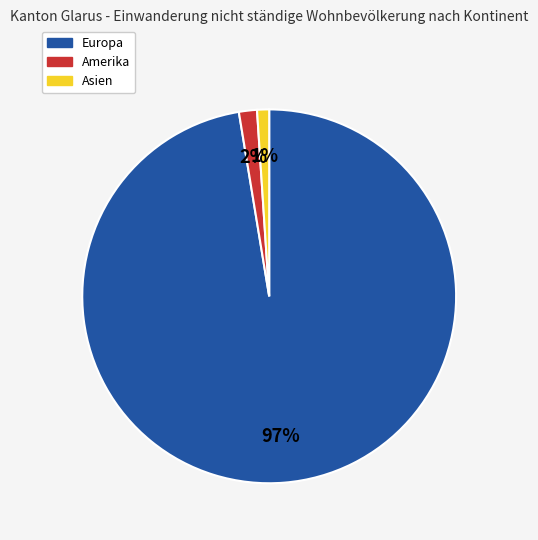

Which has a higher value, Amerika or Asien?

Amerika